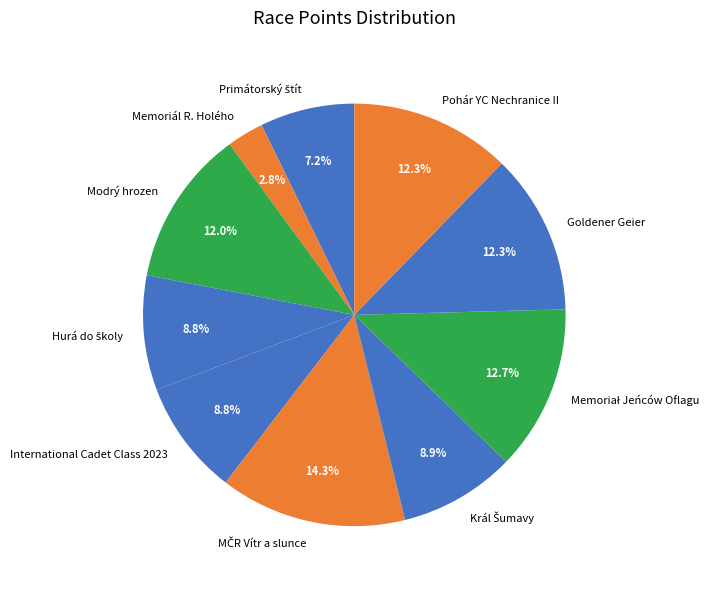

Which slice is the smallest?

Memoriál R. Holého